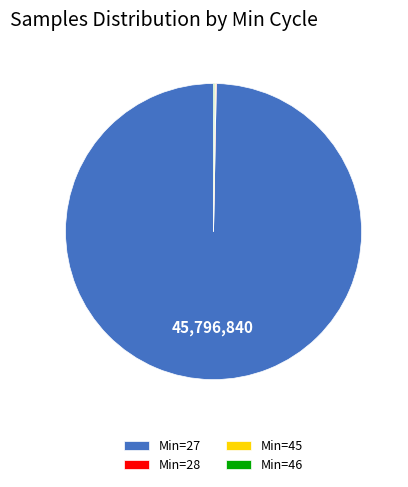

Does any single category account for the majority?

Yes